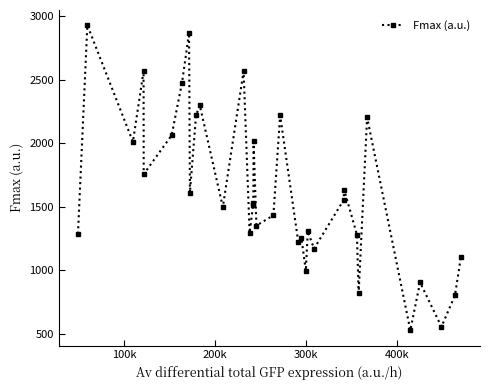

What is the average value?

1624